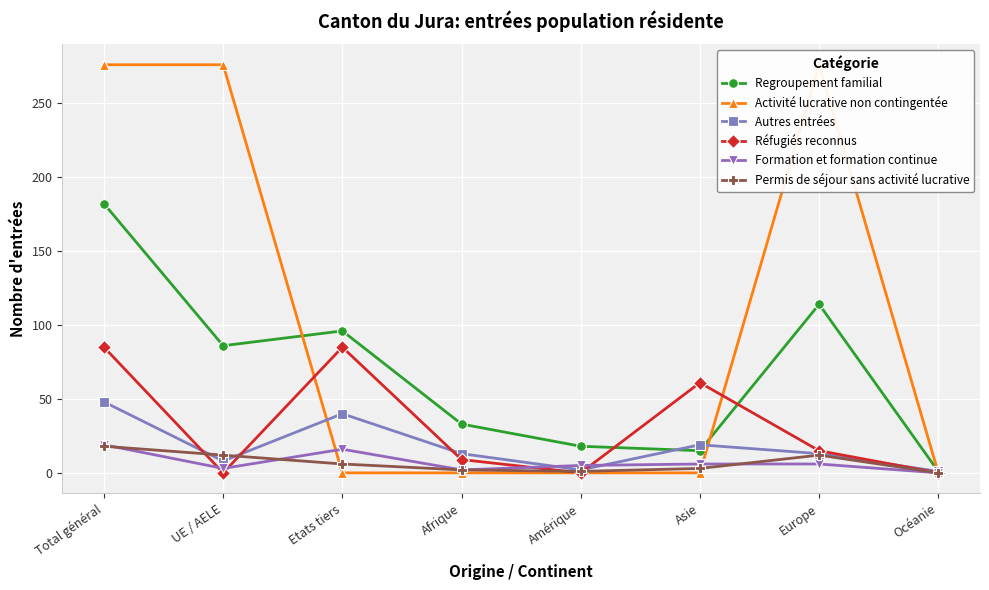

What position from the left is Amérique?

5